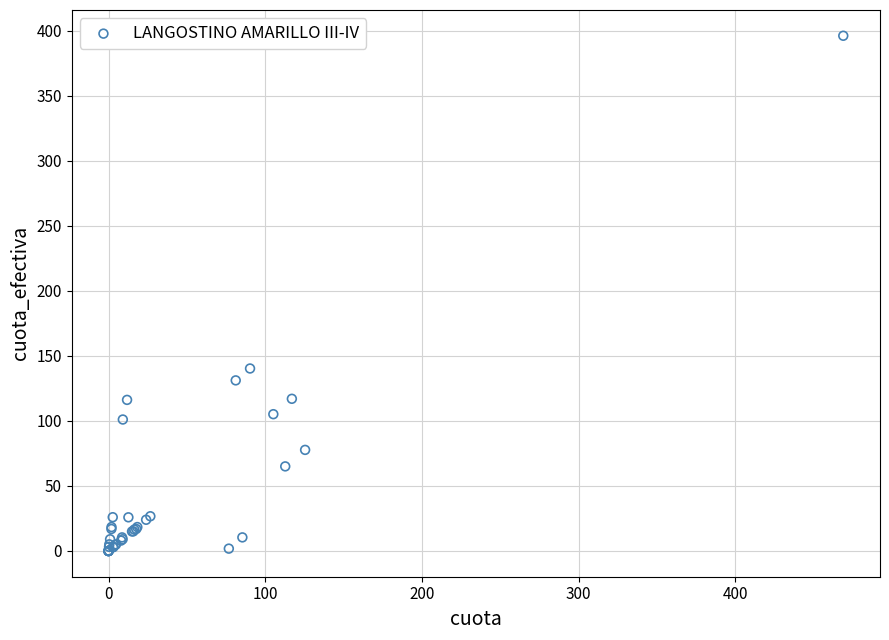

What Y value in the scatter plot is closest to 198?

140.3